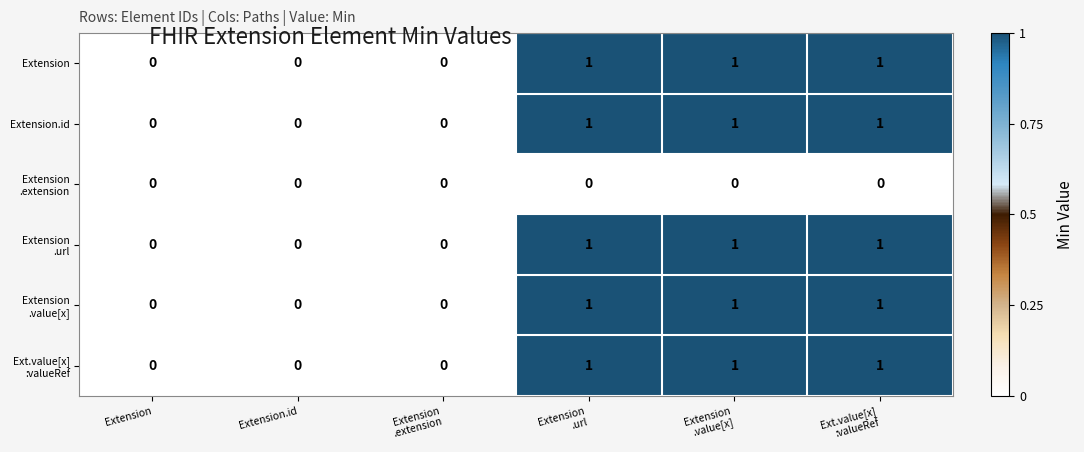

True or false: Extension has a value of 0 at Extension.id.

True